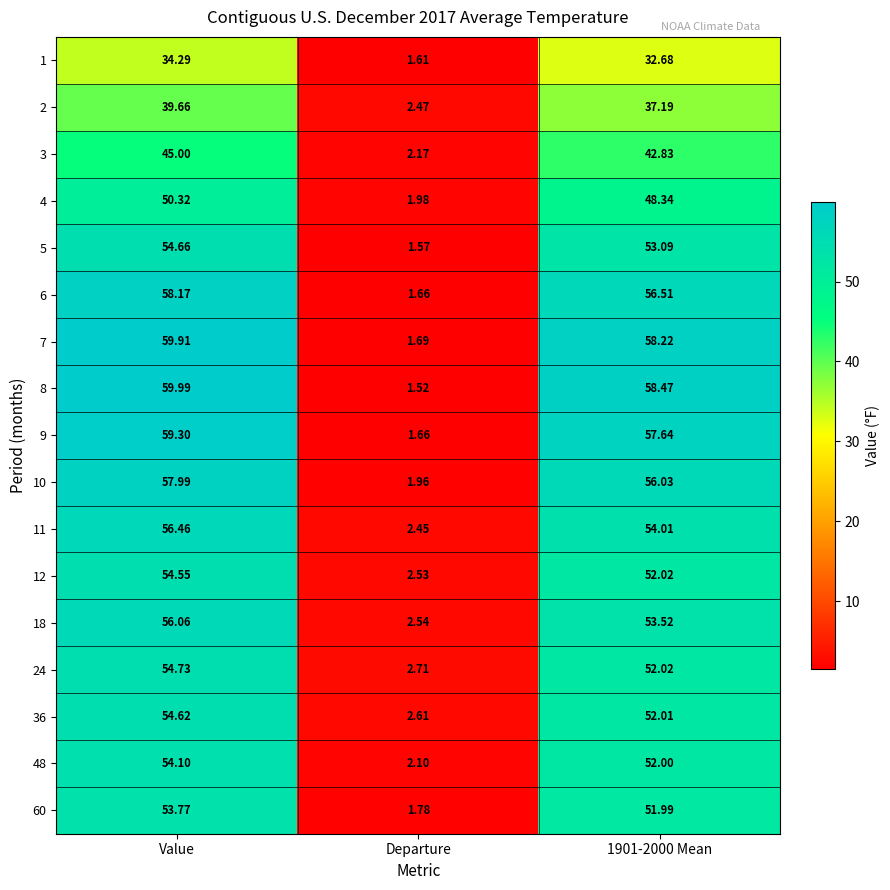

Where does the 1 series first go above 32?

Value